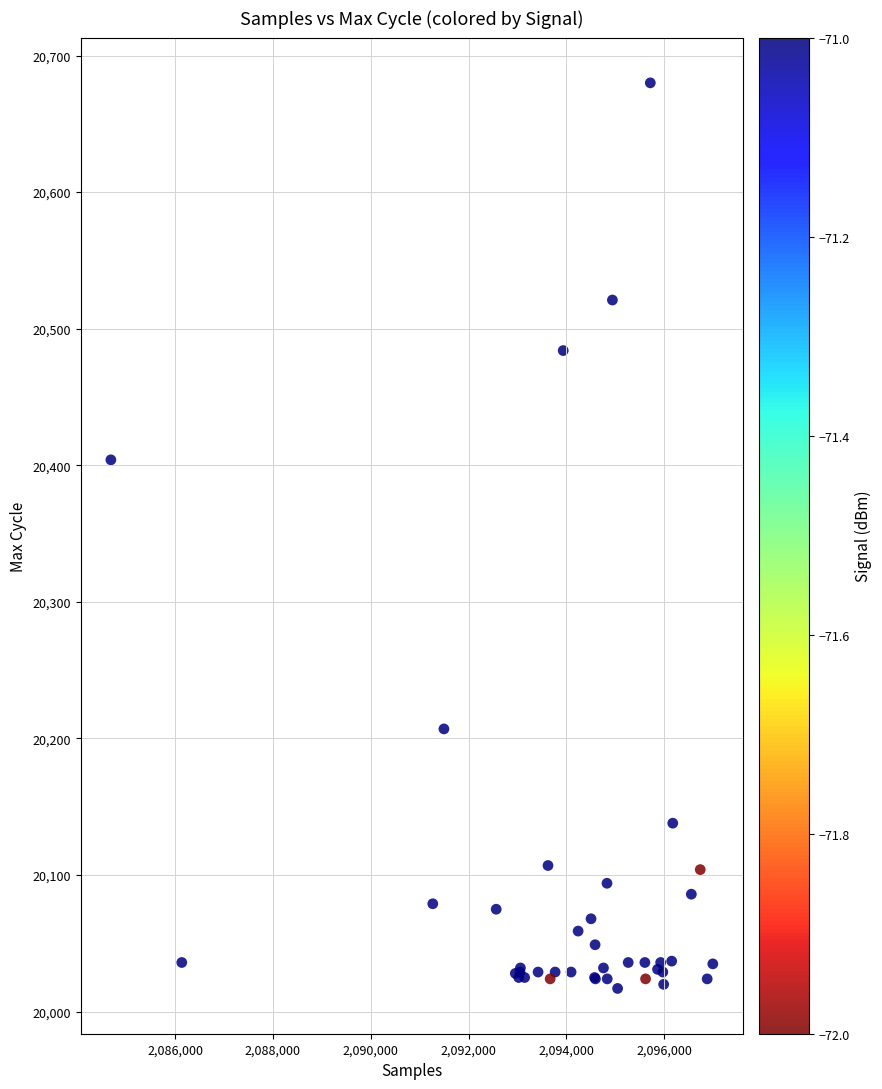

What Y value in the scatter plot is closest to 20348?

20404